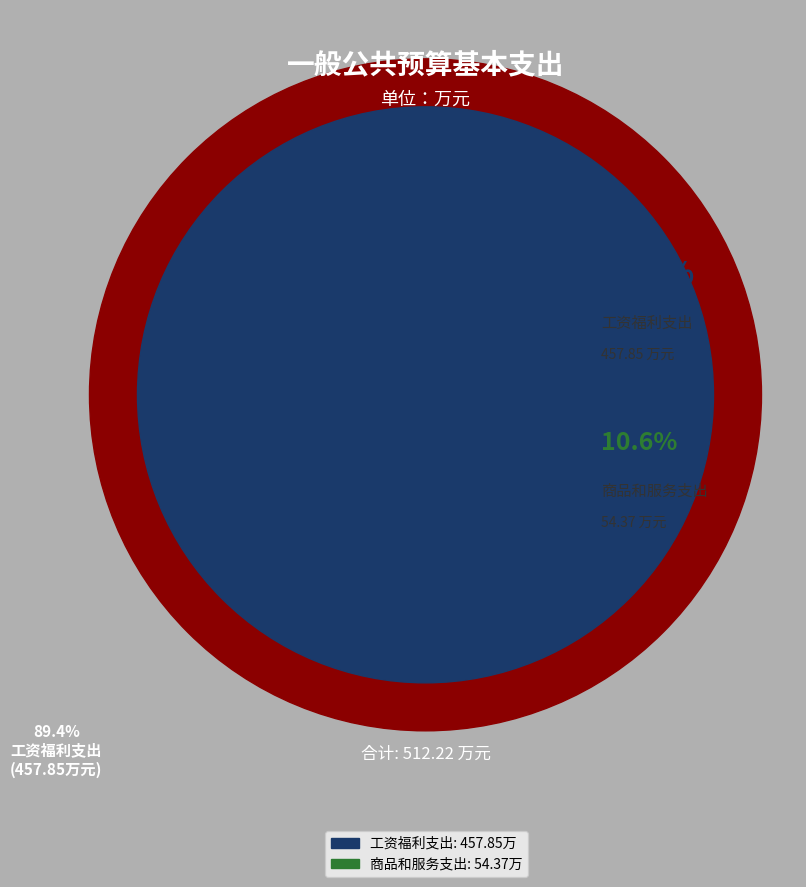

Does any single category account for the majority?

Yes